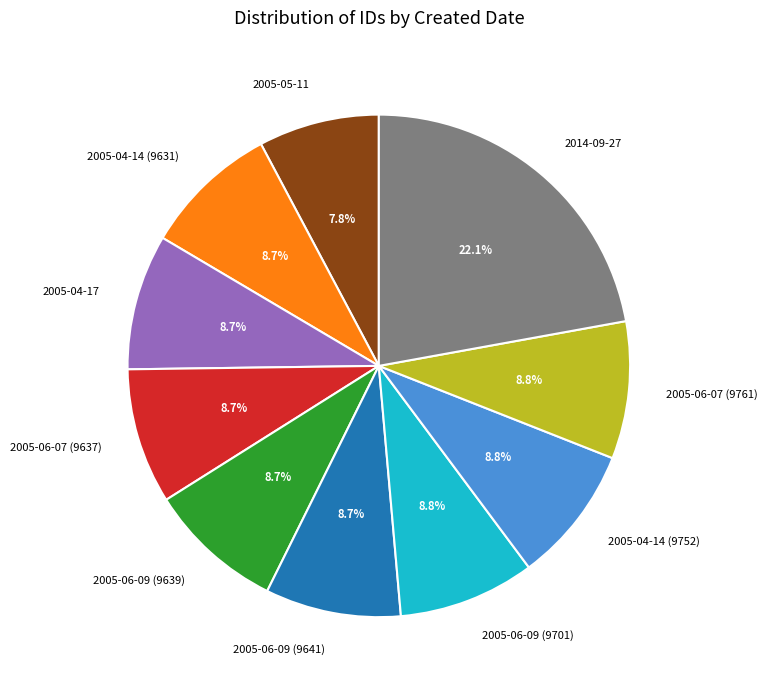

What portion of the pie excludes 2005-04-17?

91.3%